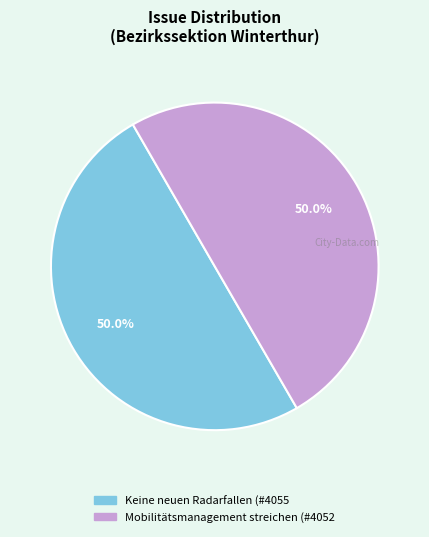

The Mobilitätsmanagement streichen slice represents 50% of the pie. True or false?

True